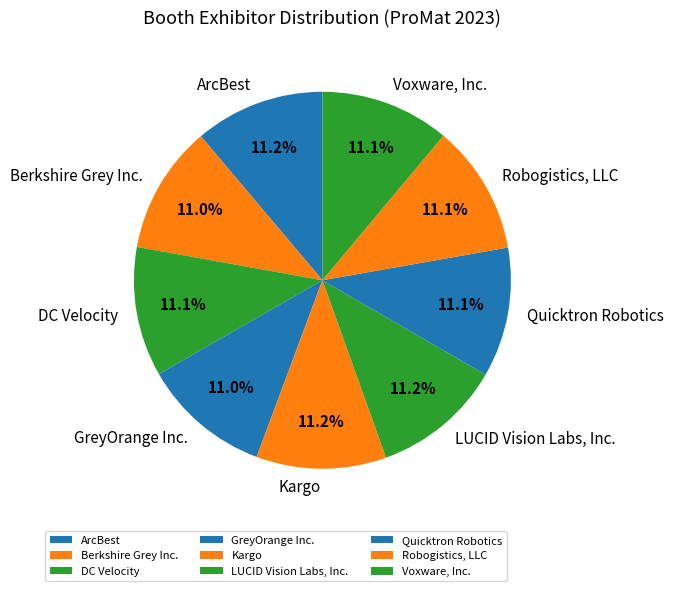

To the nearest percent, what percentage of the pie is Berkshire Grey Inc.?

11%